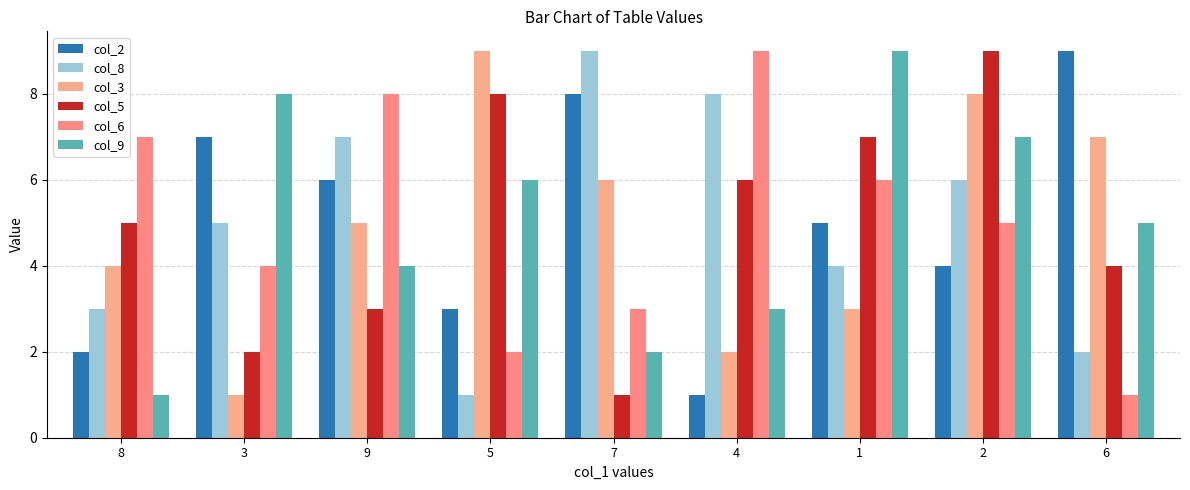

What position from the right is 6?

1